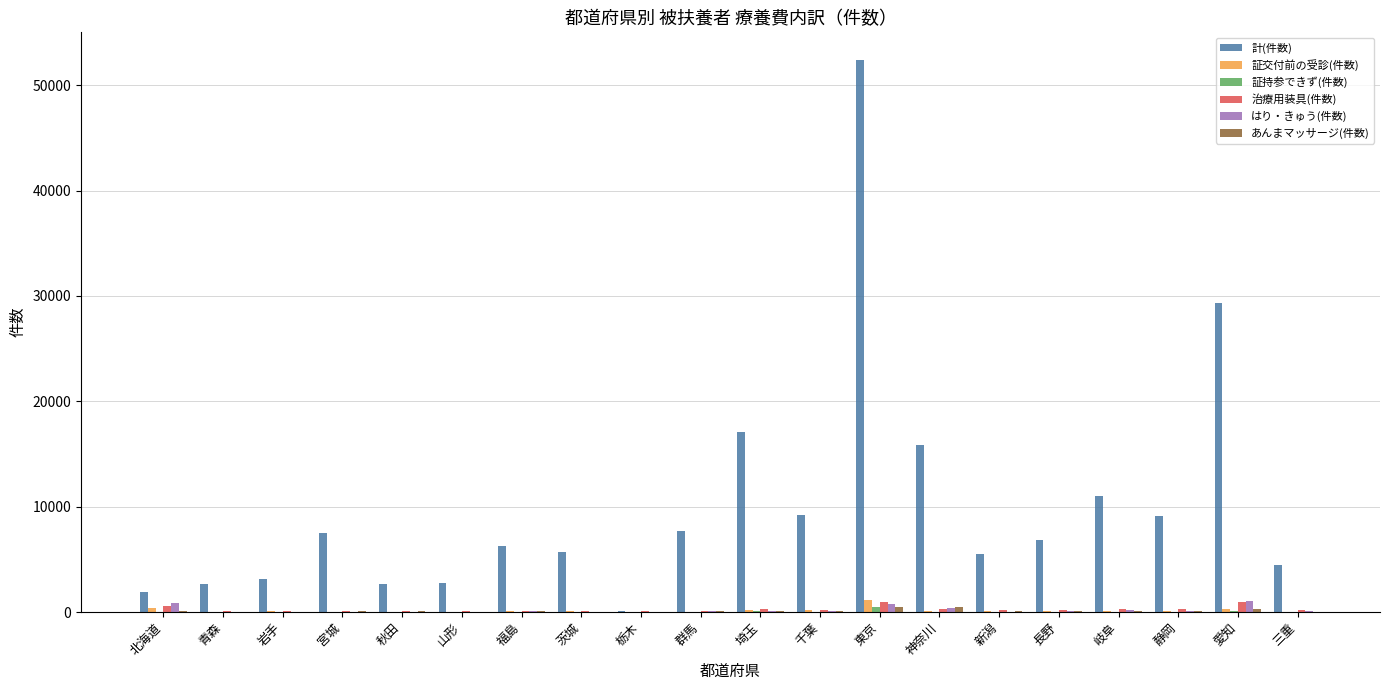

Which series has the largest total across all categories?

計(件数)